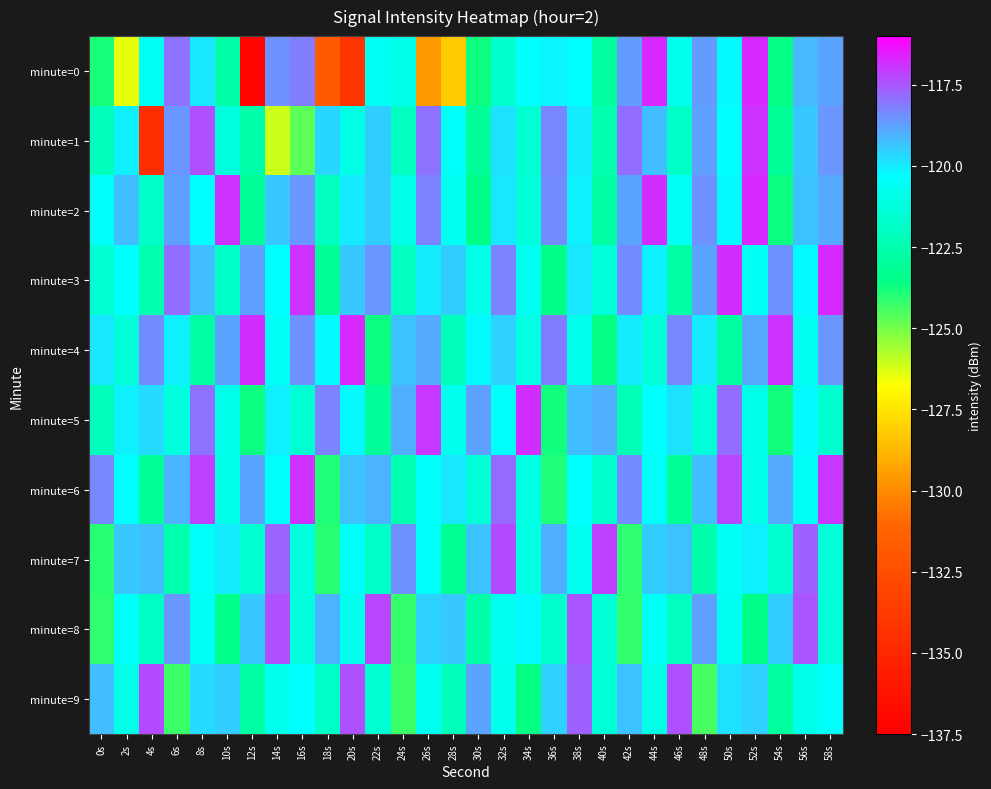

List the series in order of their peak value, lowest first.

minute=9, minute=8, minute=7, minute=1, minute=6, minute=5, minute=2, minute=3, minute=4, minute=0